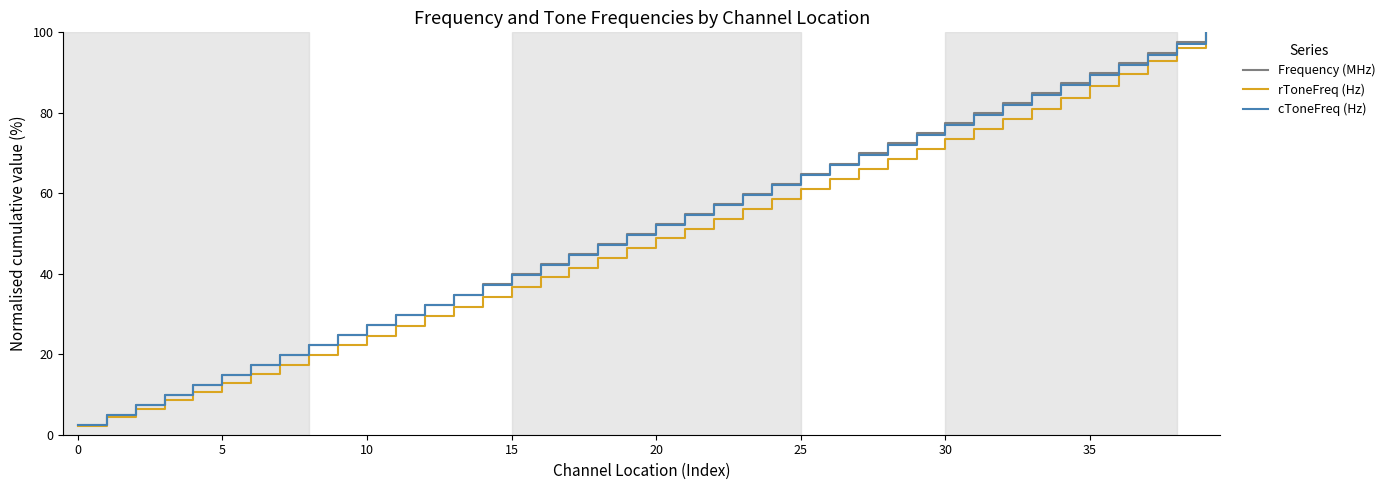

What is the maximum value for rToneFreq (Hz)?

100.0